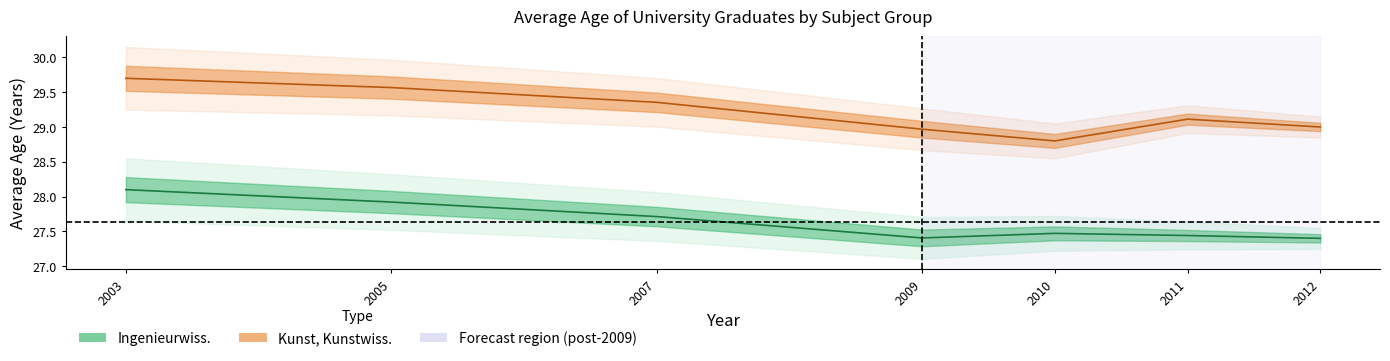

What is the value of the Kunst, Kunstwiss. point at the 1st from the left?

29.7